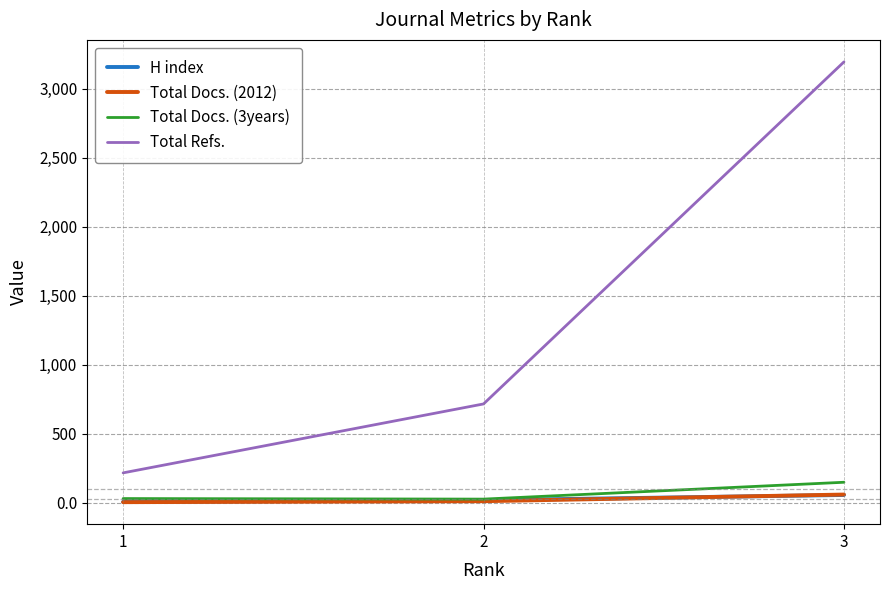

What is the lowest value of the Total Docs. (2012) series?

6